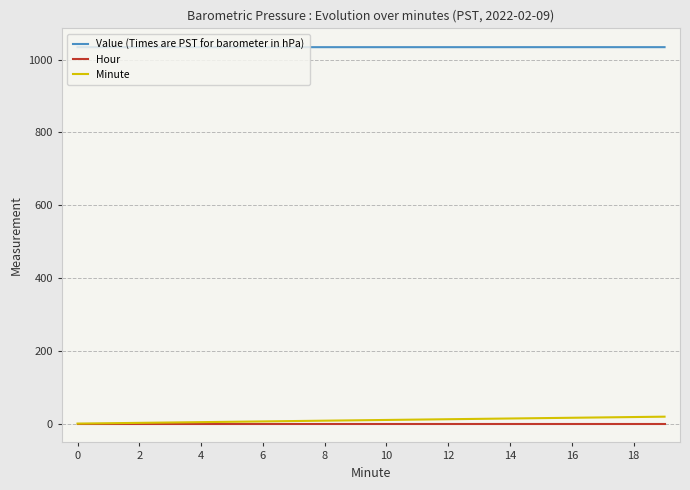

True or false: Hour and Value (Times are PST for barometer in hPa) intersect in this chart.

False